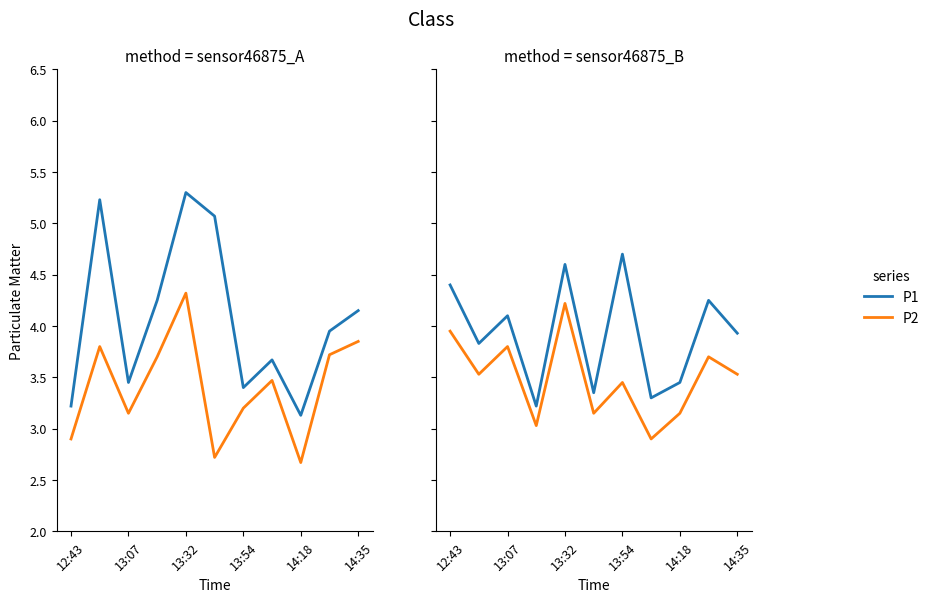

The P1 series shows 7.4 at 13:32. True or false?

False